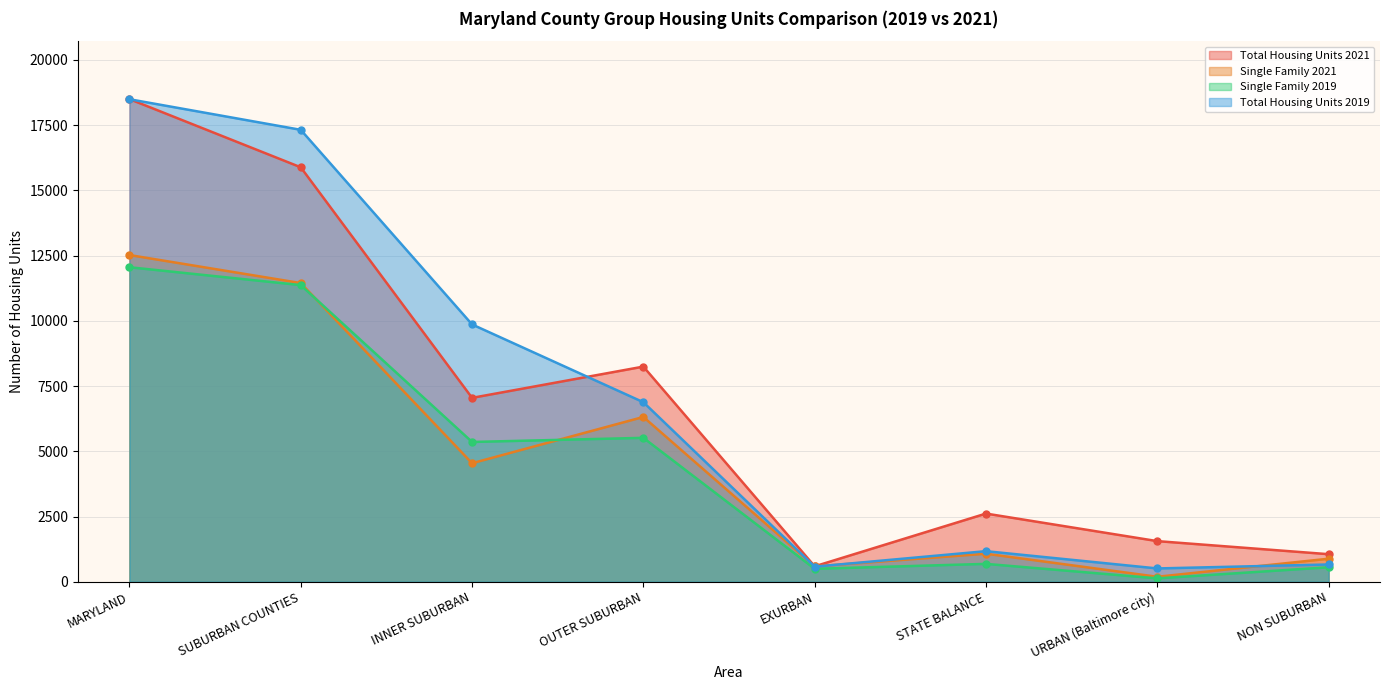

What is the difference between the maximum and second lowest values in the Total Housing Units 2019 series?

17913